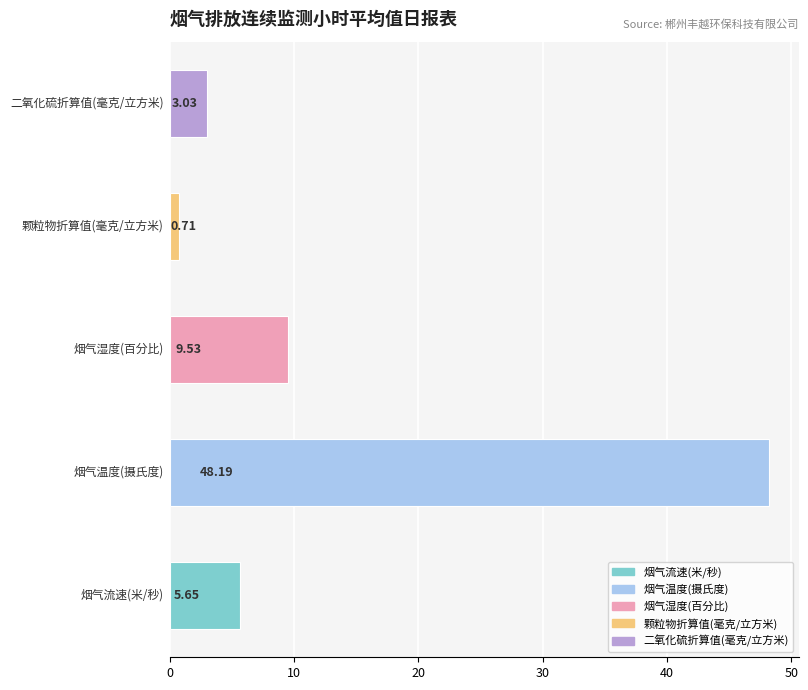

What is the average value?

13.4